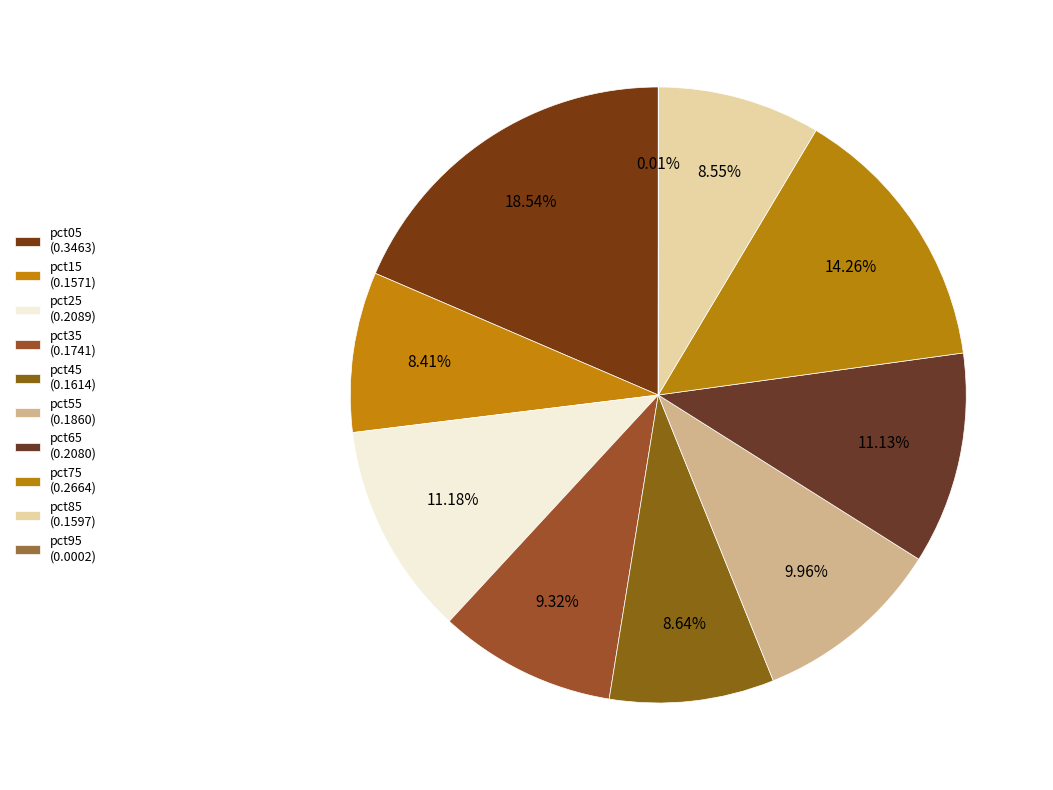

Which category has the biggest portion of the pie?

pct05